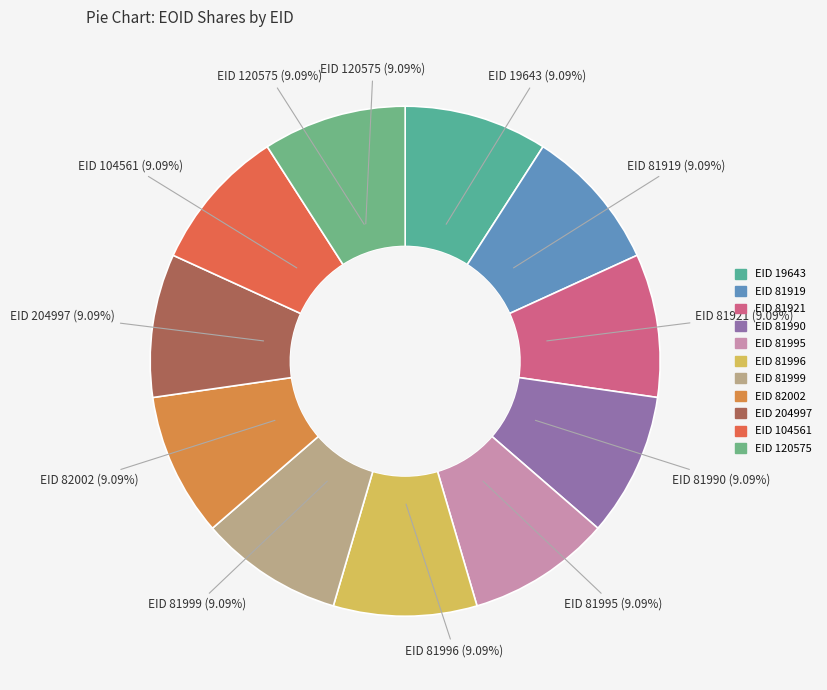

How many slices are in this pie chart?

11